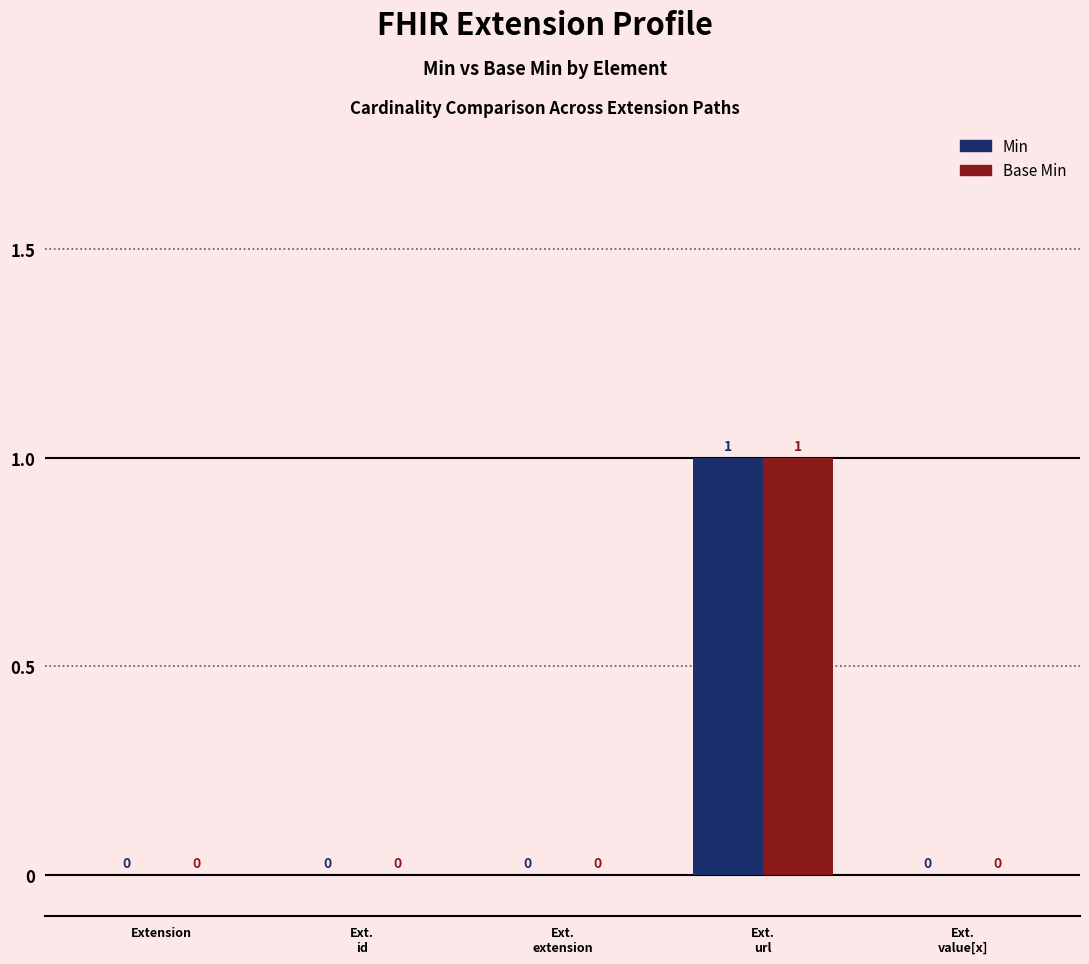

The value of Min at Extension is 0. True or false?

True